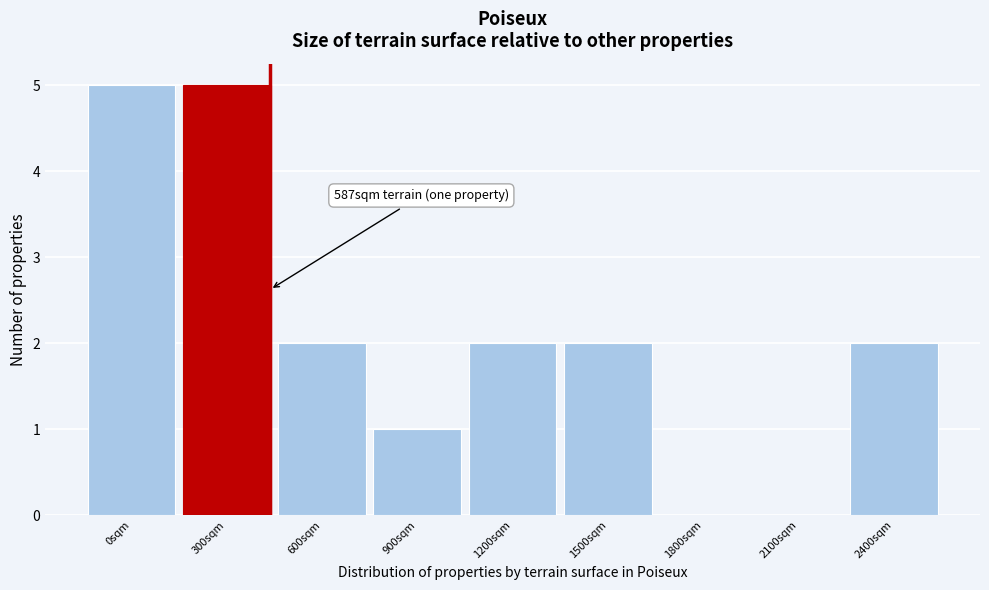

Reading left to right, what are all the values shown in this chart?

0sqm=5	300sqm=5	600sqm=2	900sqm=1	1200sqm=2	1500sqm=2	1800sqm=0	2100sqm=0	2400sqm=2